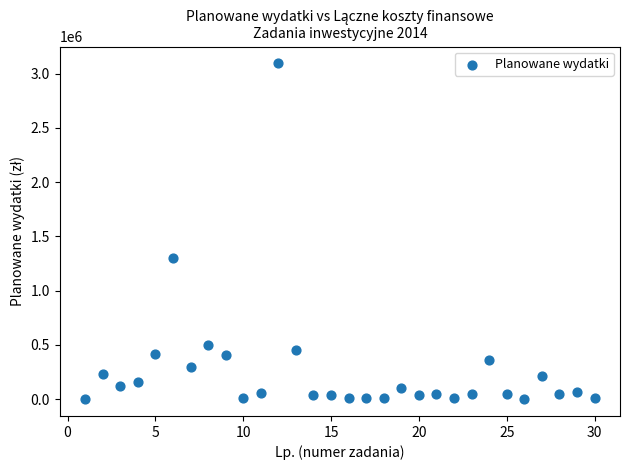

What Y value in the scatter plot is closest to 1547588?

1300181